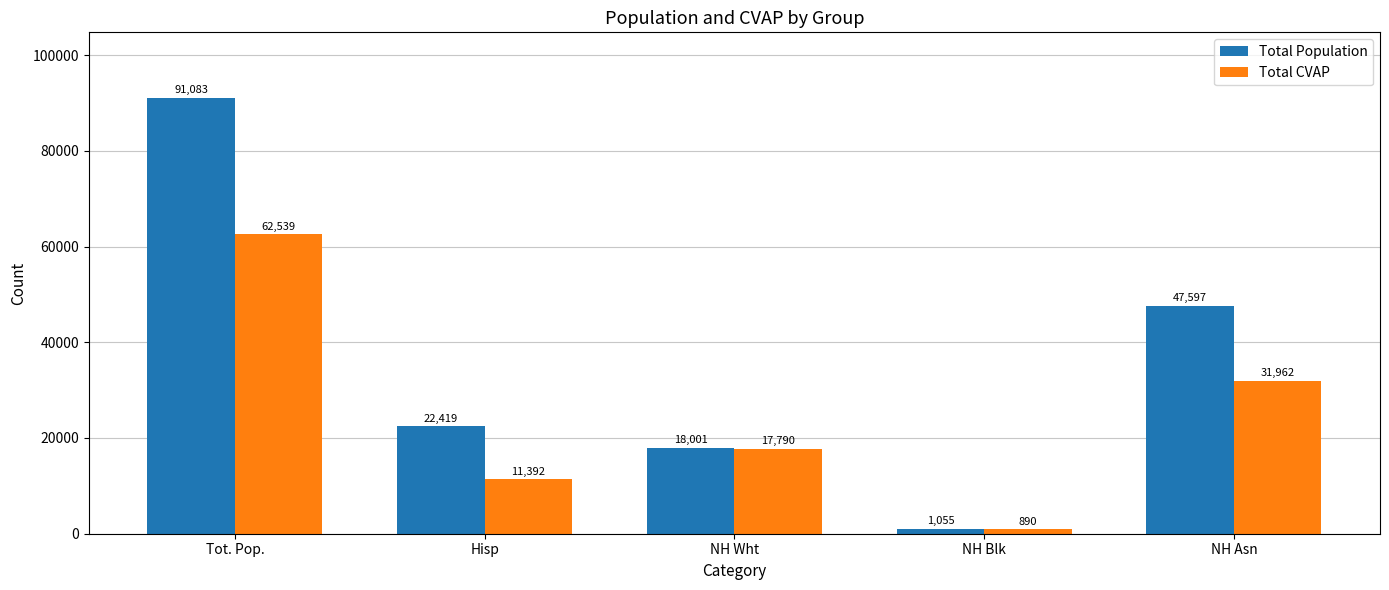

What is the value of the Total Population bar at the 5th from the left?

47597